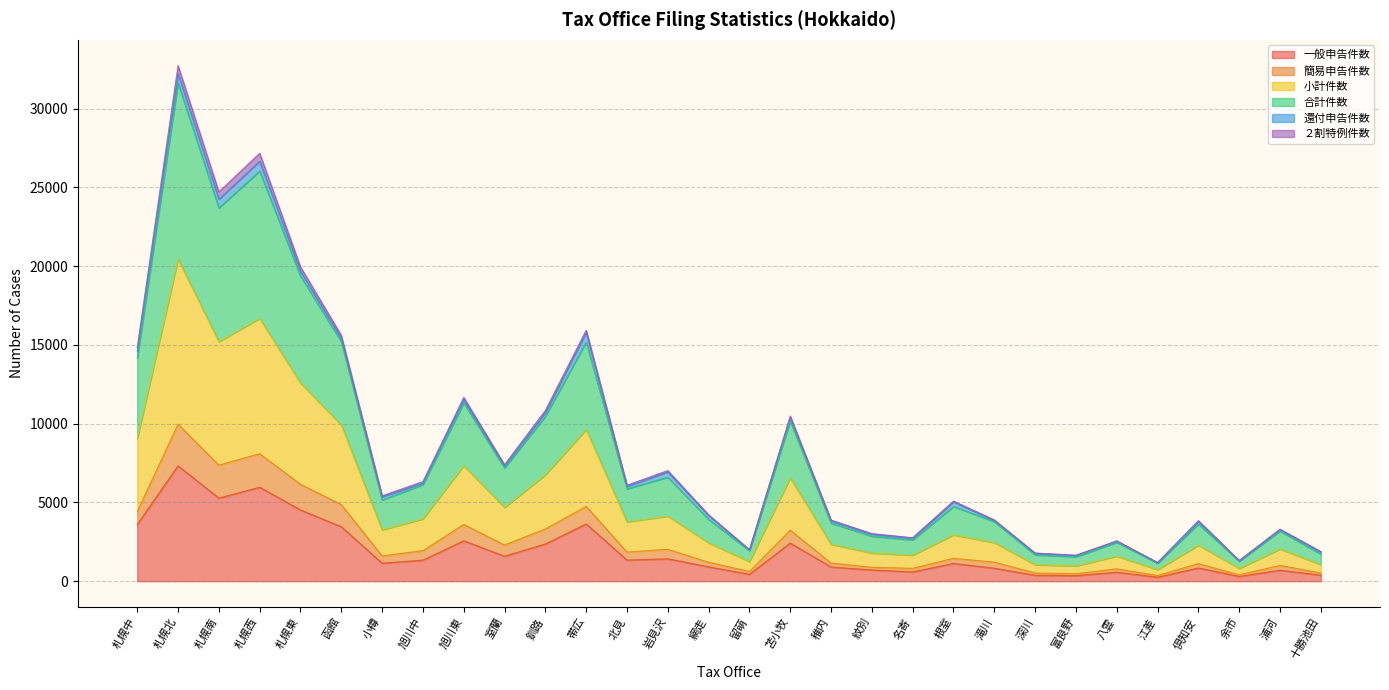

True or false: 一般申告件数 has a value of 695 at 浦河.

True